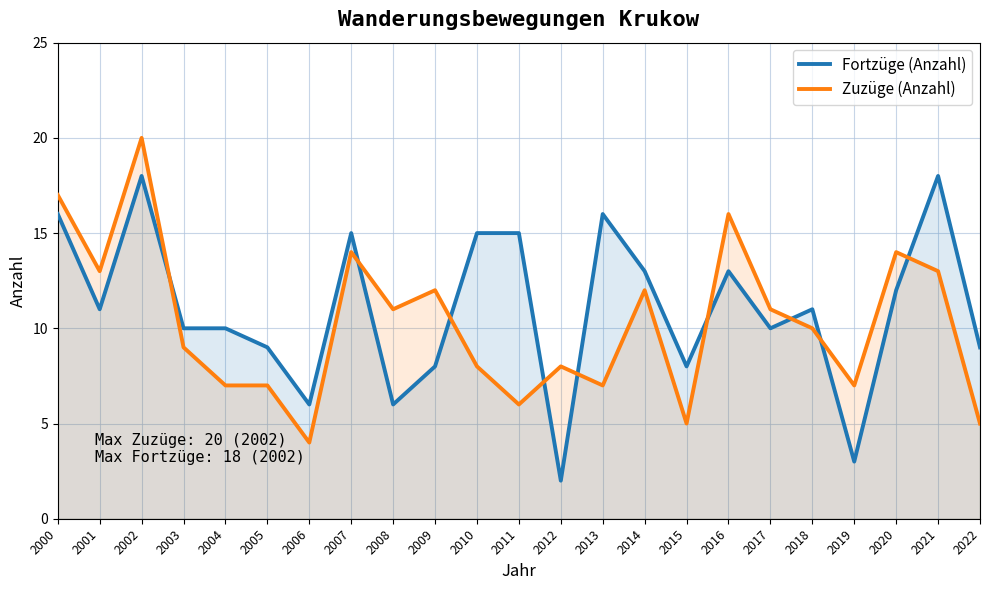

Which has a higher value, 2013 or 2012?

2013